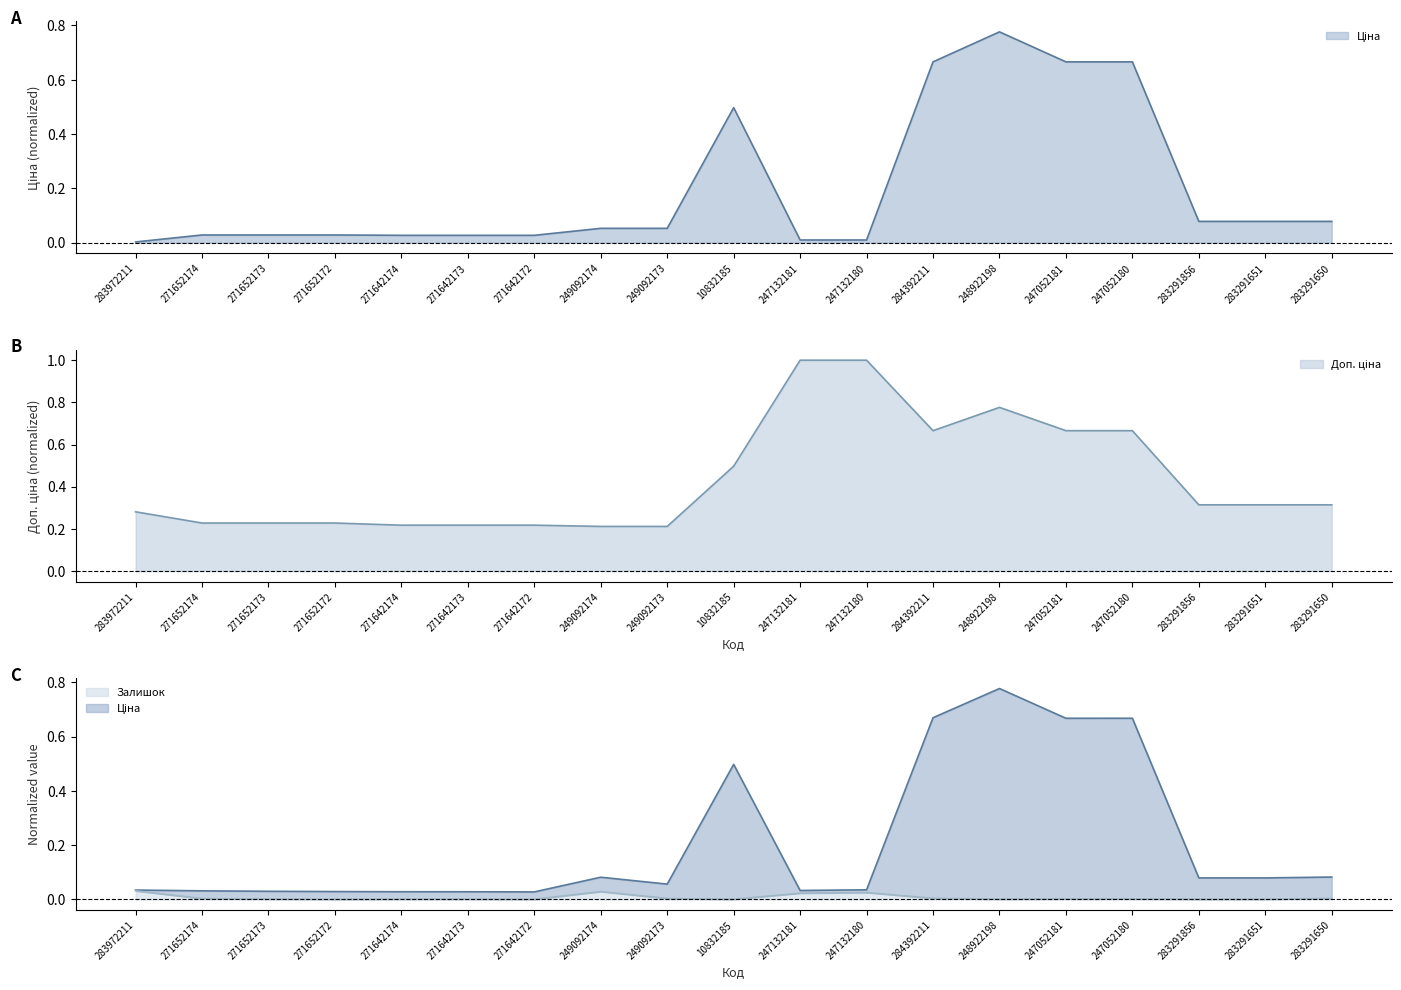

How many series are shown in this chart?

3